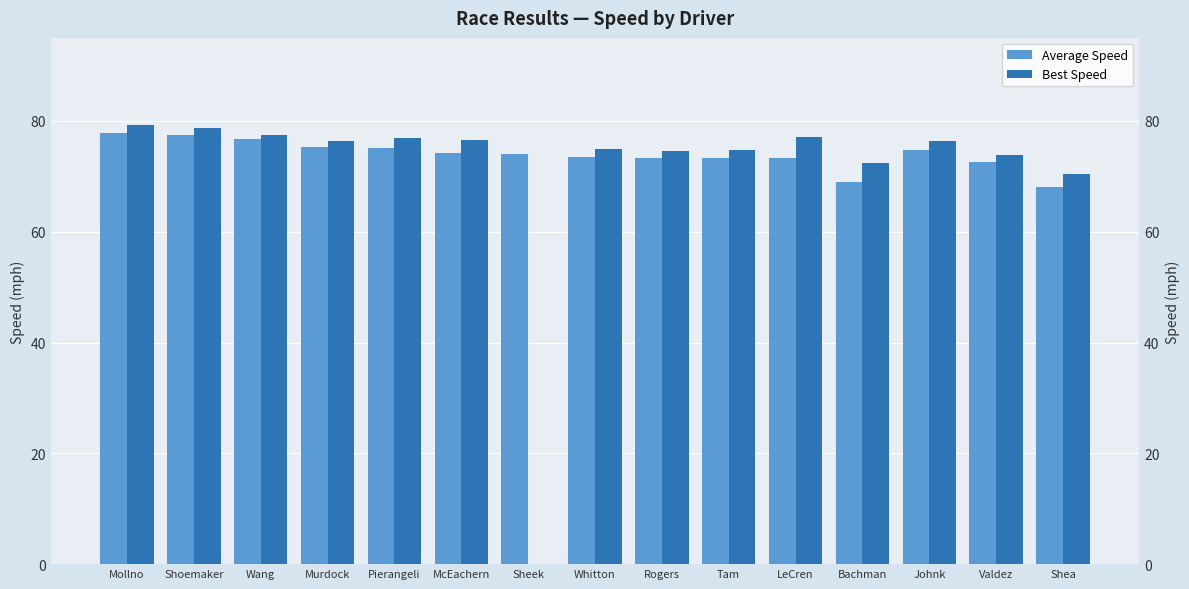

What position from the right is Wang?

13